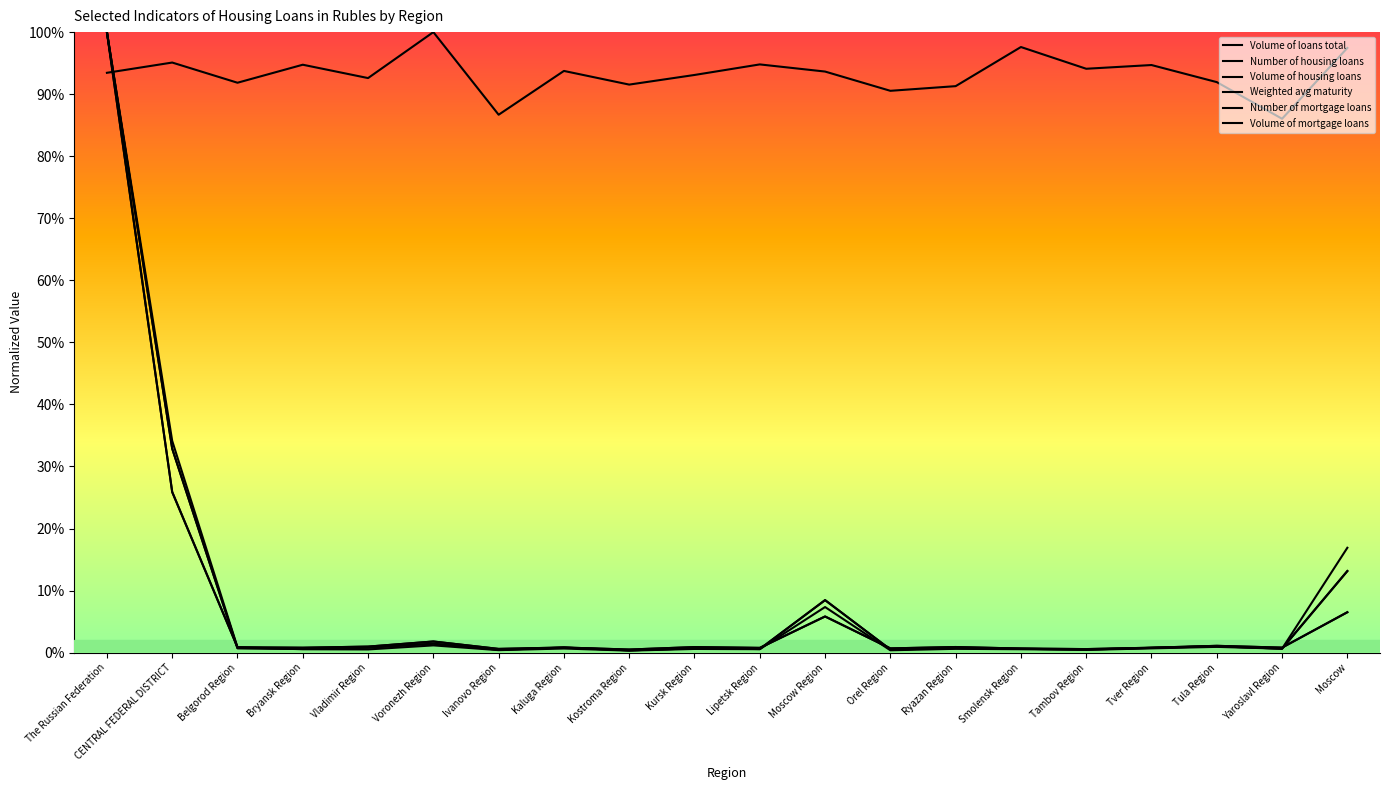

How many interior local valleys does the Weighted avg maturity series have?

7